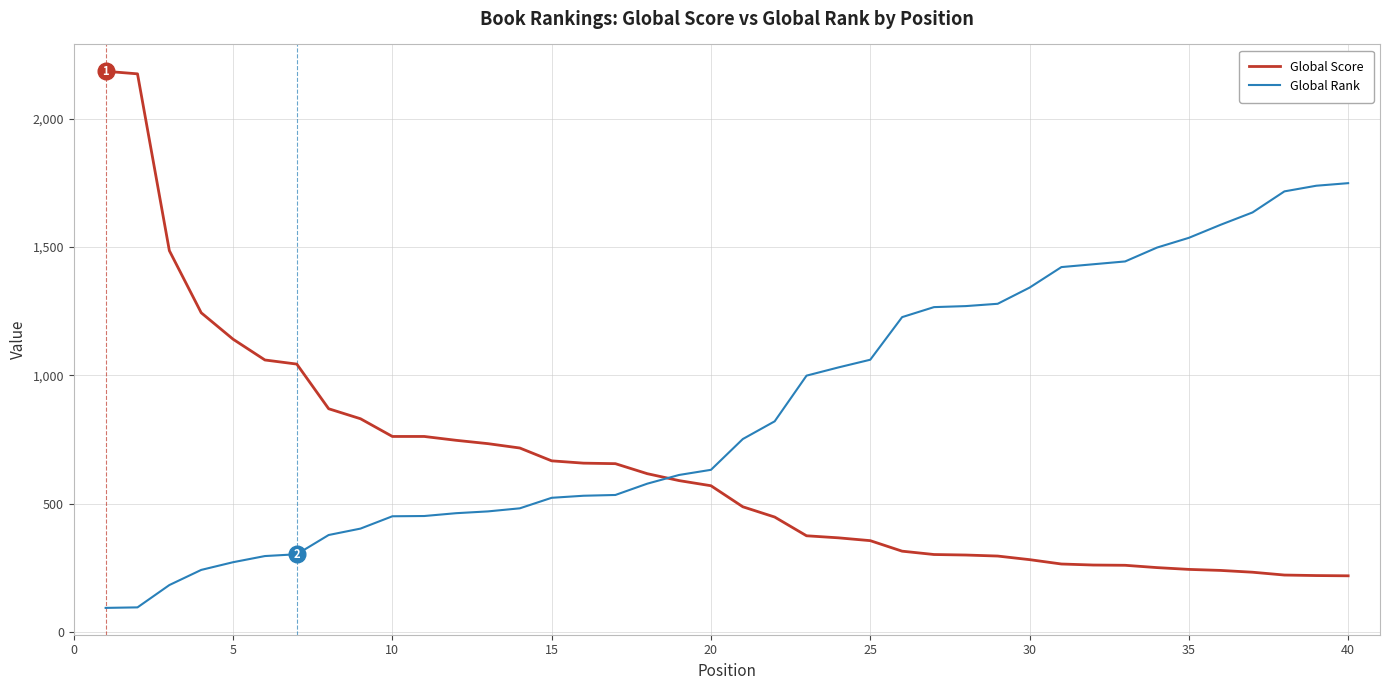

True or false: Global Score and Global Rank intersect in this chart.

True